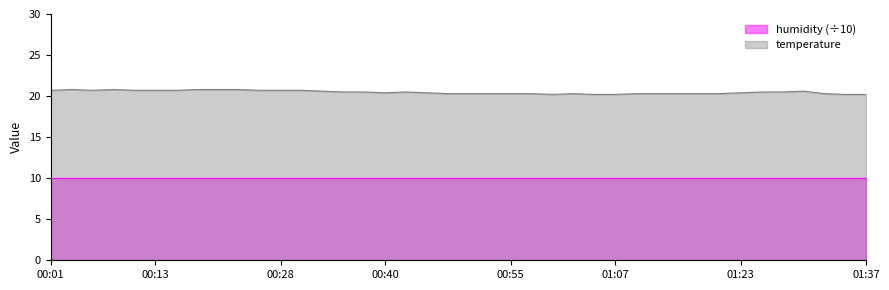

What is the minimum value shown in the chart?

10.0